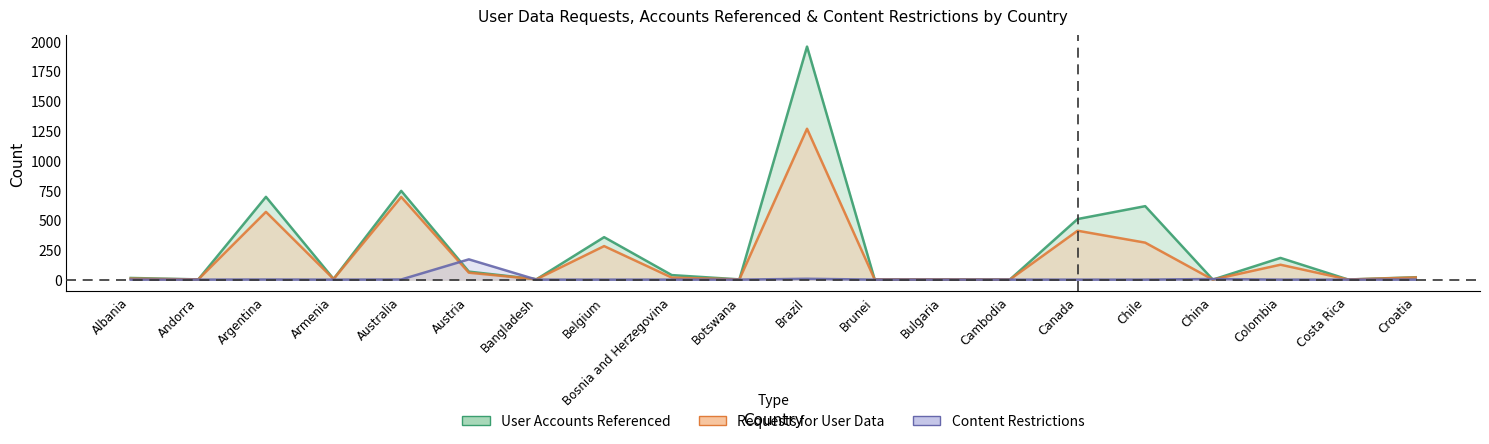

Is it true that User Accounts Referenced equals 5 at Bangladesh?

False